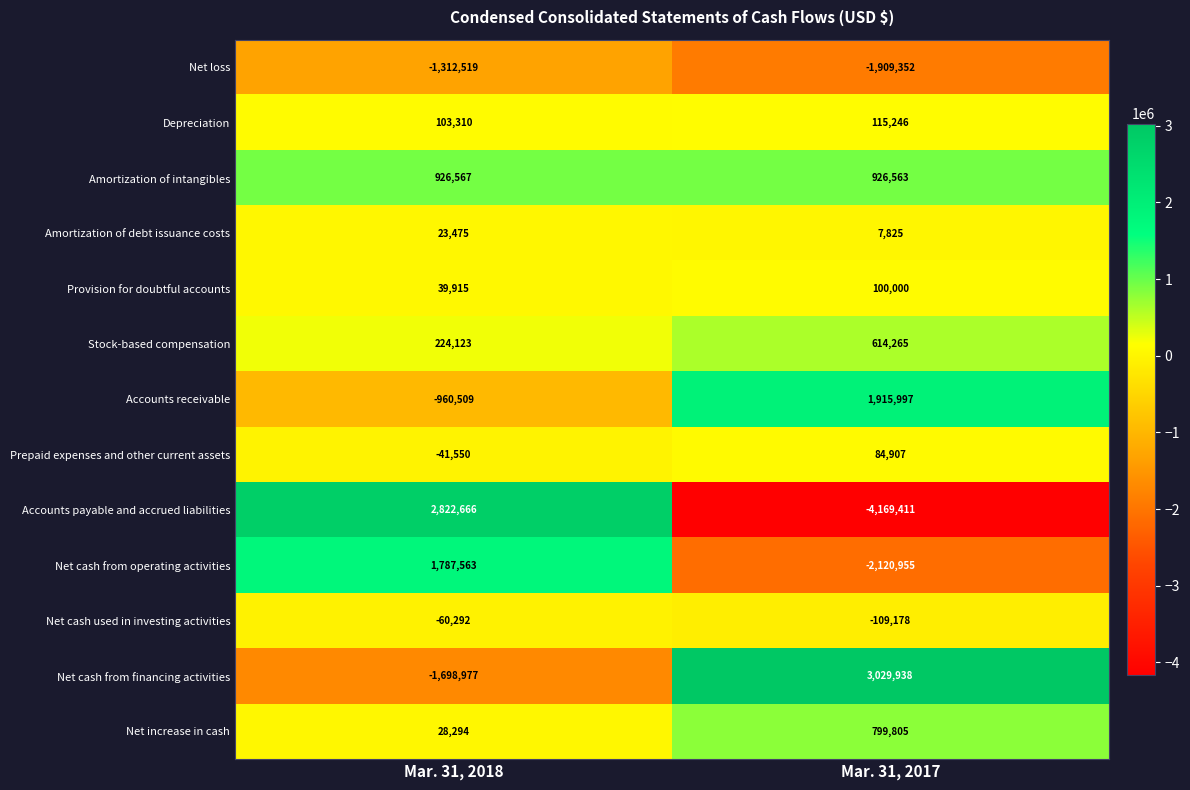

What is the difference between the Depreciation values at Mar. 31, 2017 and Mar. 31, 2018?

11936